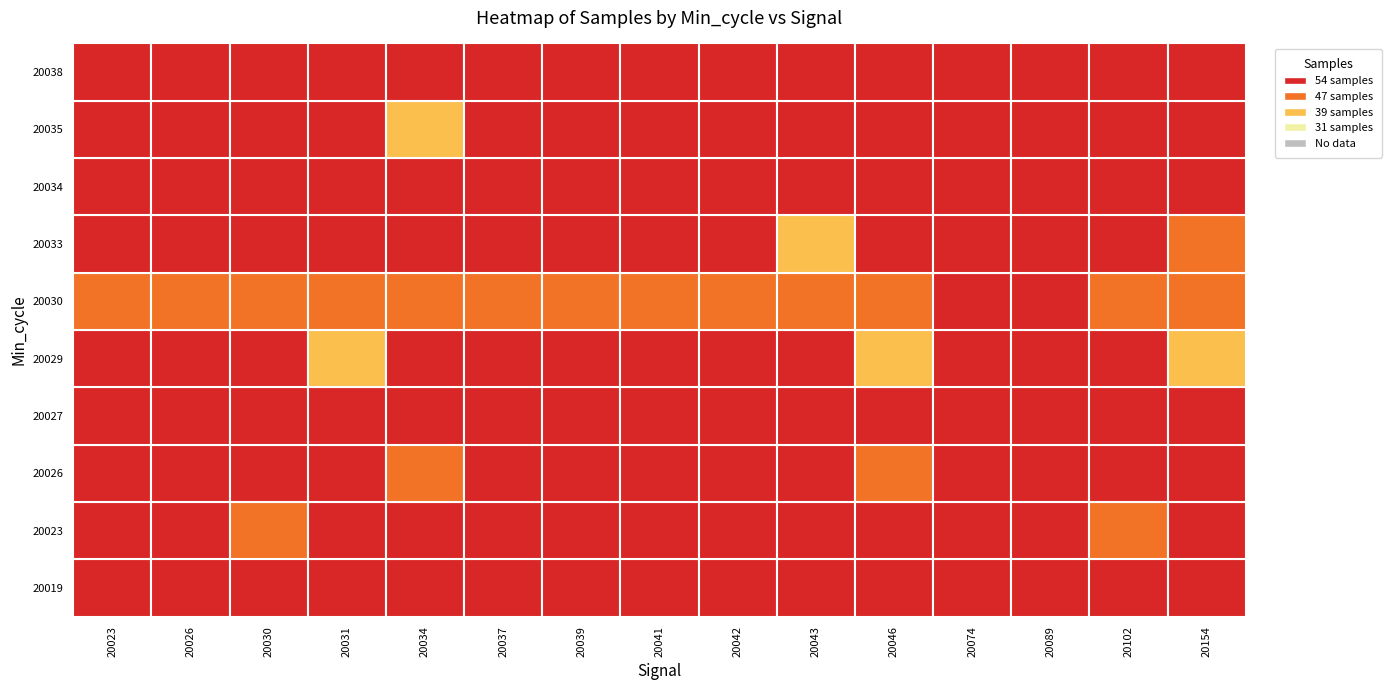

At how many categories does at least one series exceed 40?

15